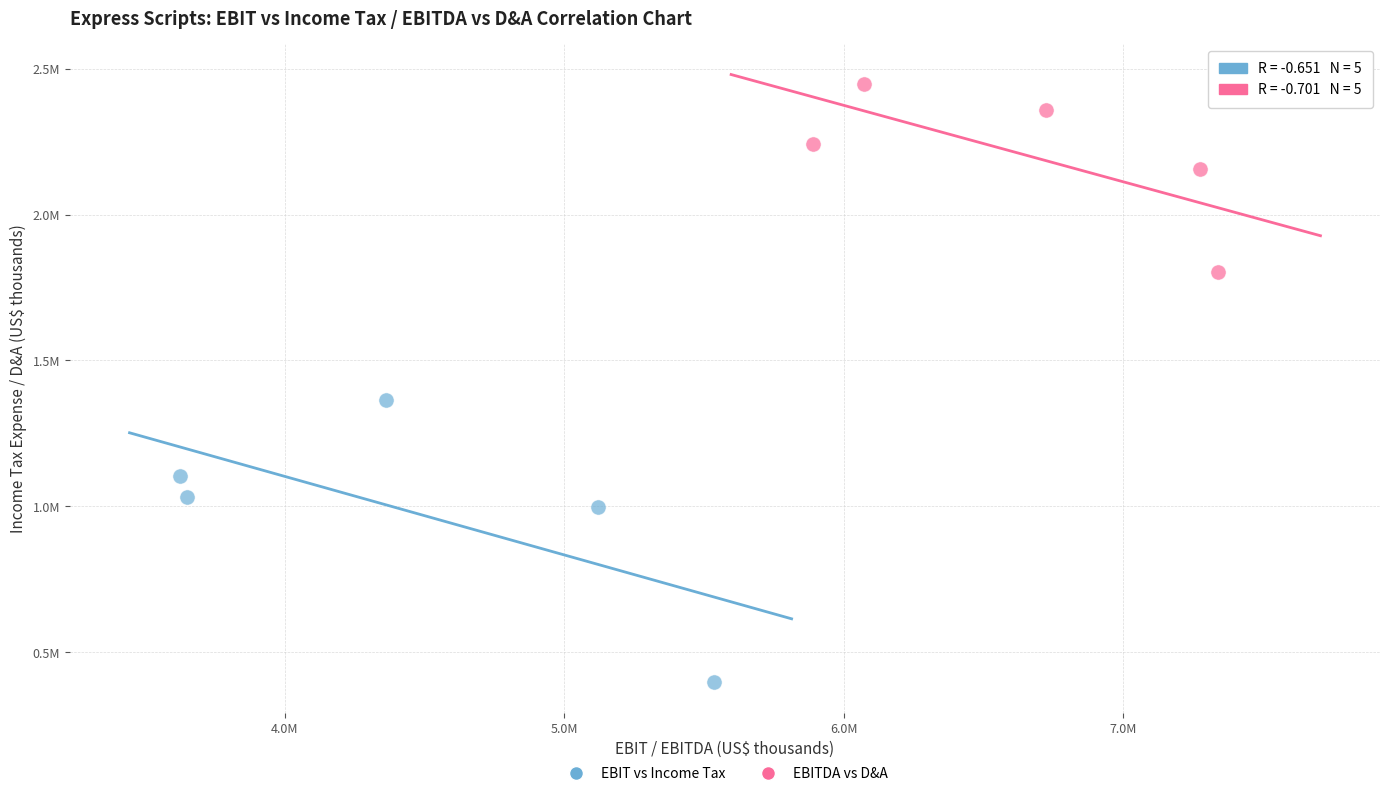

What are all the series names shown in the legend?

EBIT vs Income Tax, EBITDA vs D&A